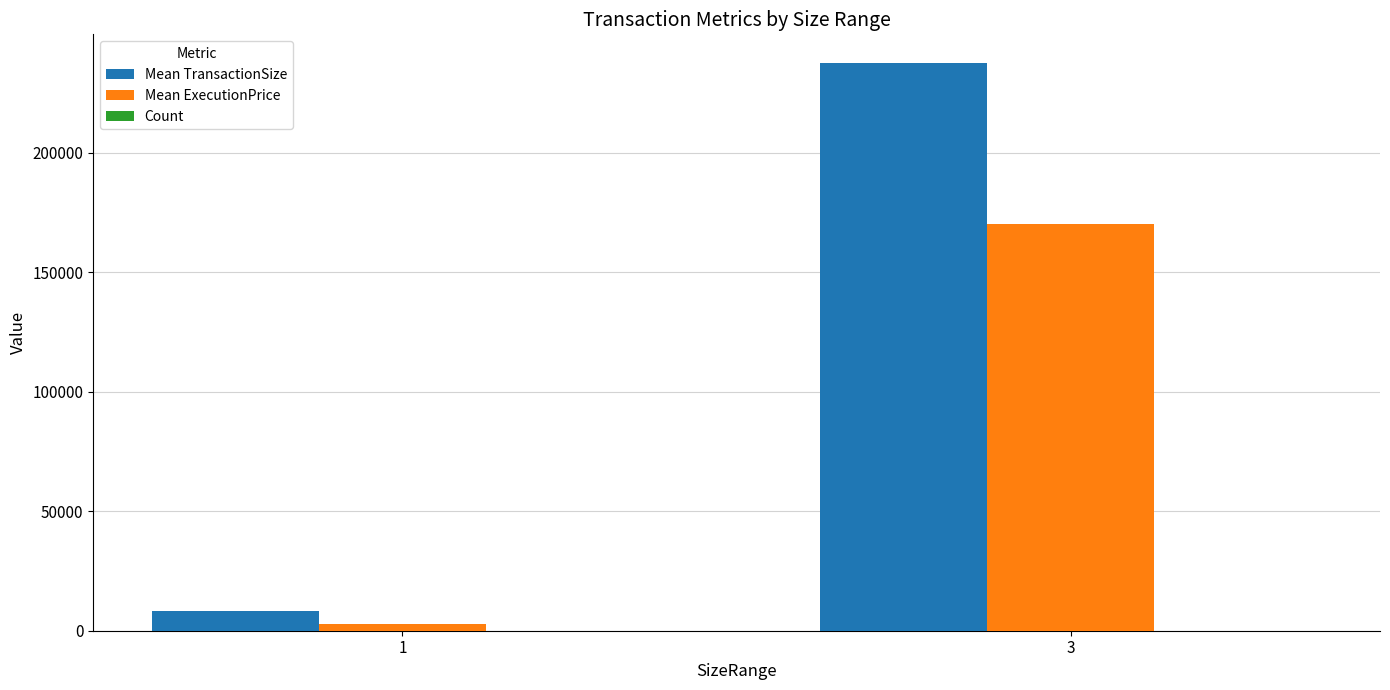

Which series changed the most between 1 and 3?

Mean TransactionSize